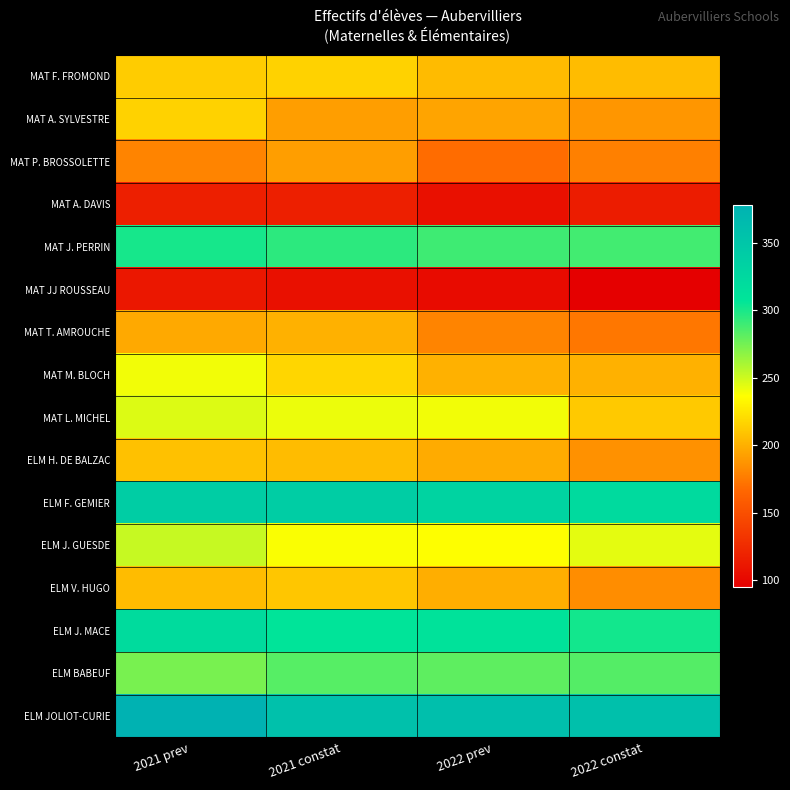

Which series has the largest total across all categories?

ELM JOLIOT-CURIE